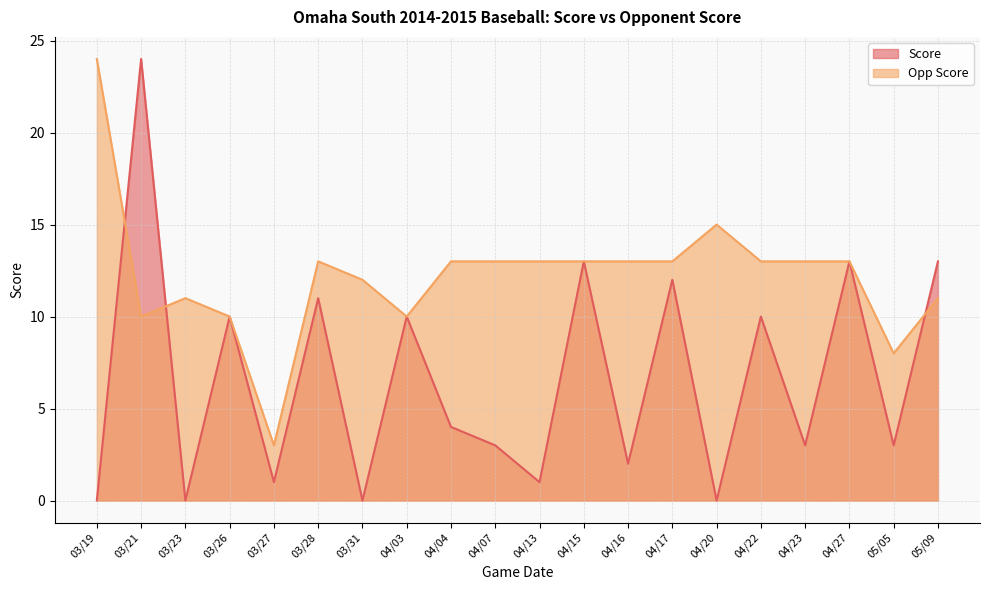

What are all the series names shown in the legend?

Score, Opp Score